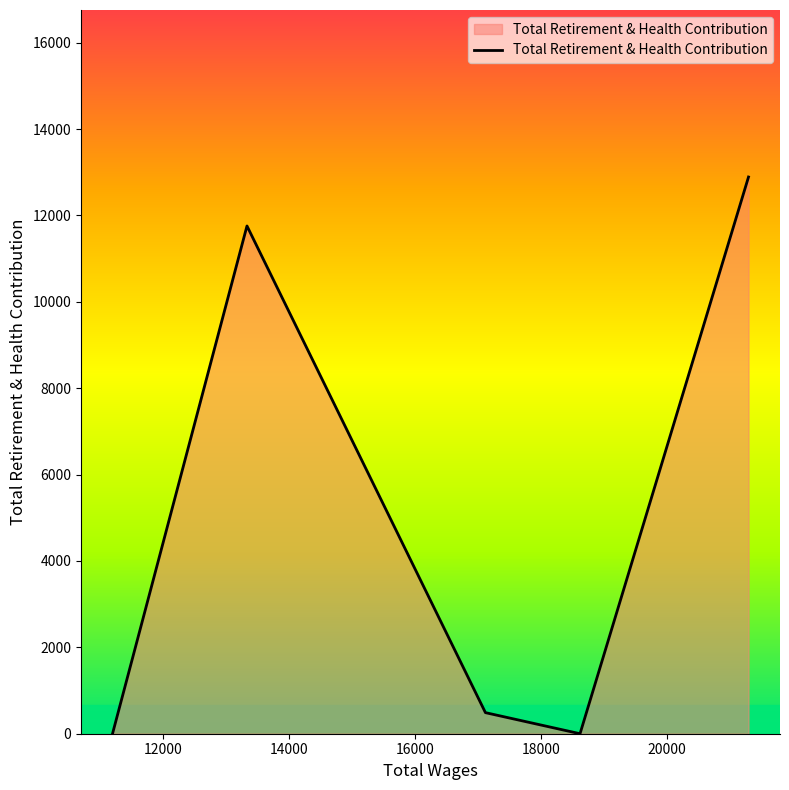

What is the greatest value displayed?

12889